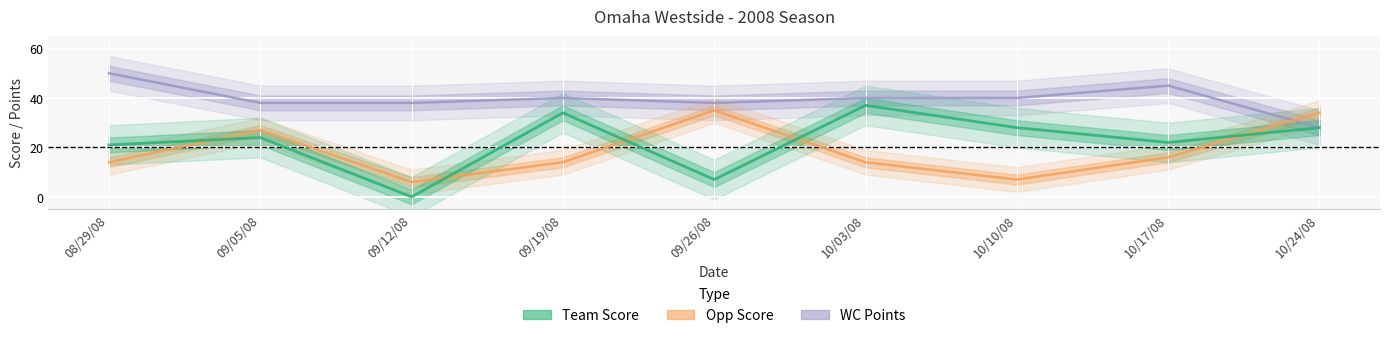

Reading left to right, list all the values displayed in this chart.

Team Score: 08/29/08=21	09/05/08=24	09/12/08=0	09/19/08=34	09/26/08=7	10/03/08=37	10/10/08=28	10/17/08=22	10/24/08=28
Opp Score: 08/29/08=14	09/05/08=27	09/12/08=6	09/19/08=14	09/26/08=35	10/03/08=14	10/10/08=7	10/17/08=16	10/24/08=34
WC Points: 08/29/08=50	09/05/08=38	09/12/08=38	09/19/08=40	09/26/08=38	10/03/08=40	10/10/08=40	10/17/08=45	10/24/08=28